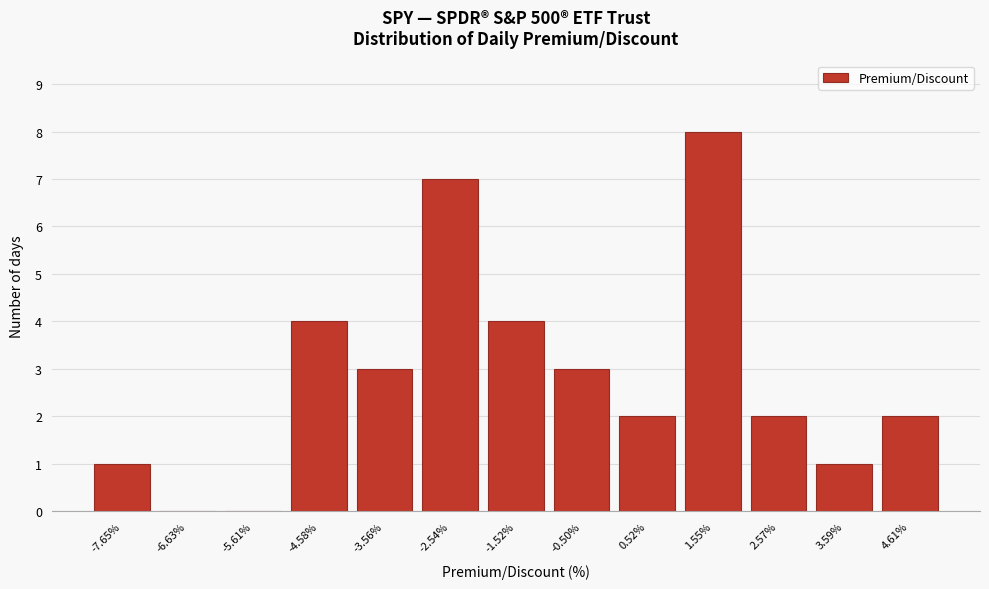

Reading left to right, transcribe all the data shown in this chart.

-7.65%=1	-6.63%=0	-5.61%=0	-4.58%=4	-3.56%=3	-2.54%=7	-1.52%=4	-0.50%=3	0.52%=2	1.55%=8	2.57%=2	3.59%=1	4.61%=2